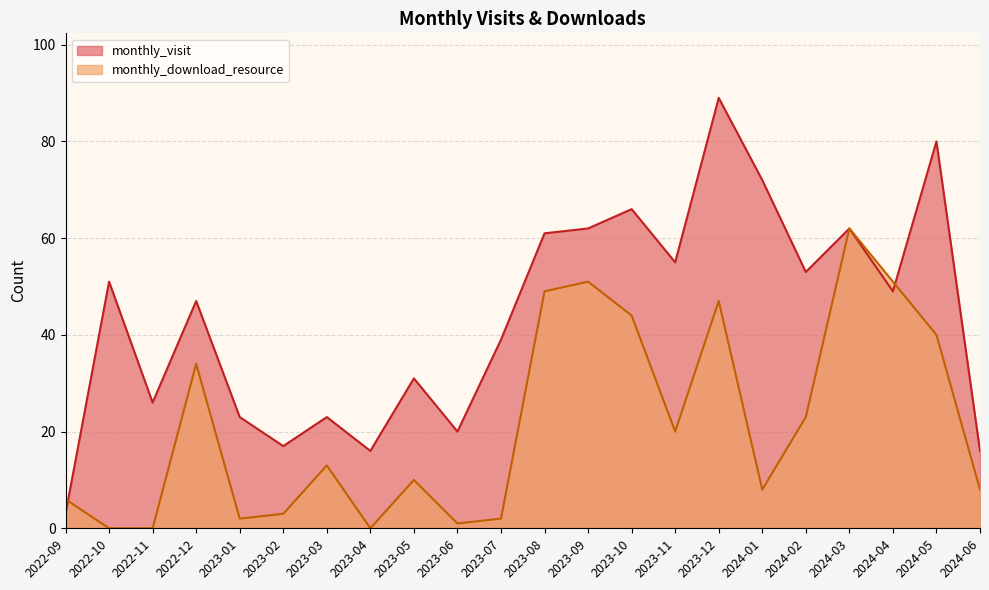

What is the value of the monthly_visit point at the 4th from the left?

47